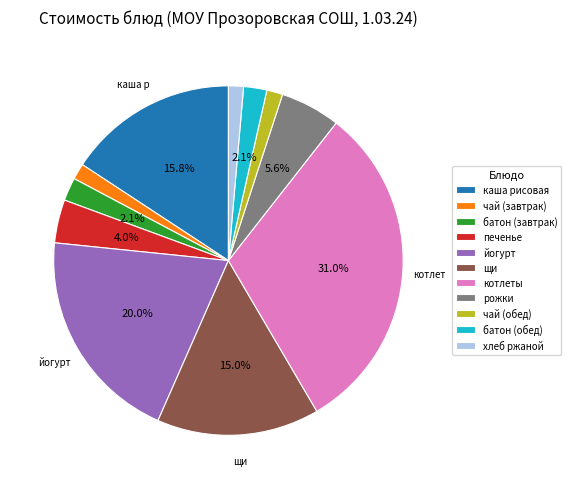

The печенье slice represents 4% of the pie. True or false?

True